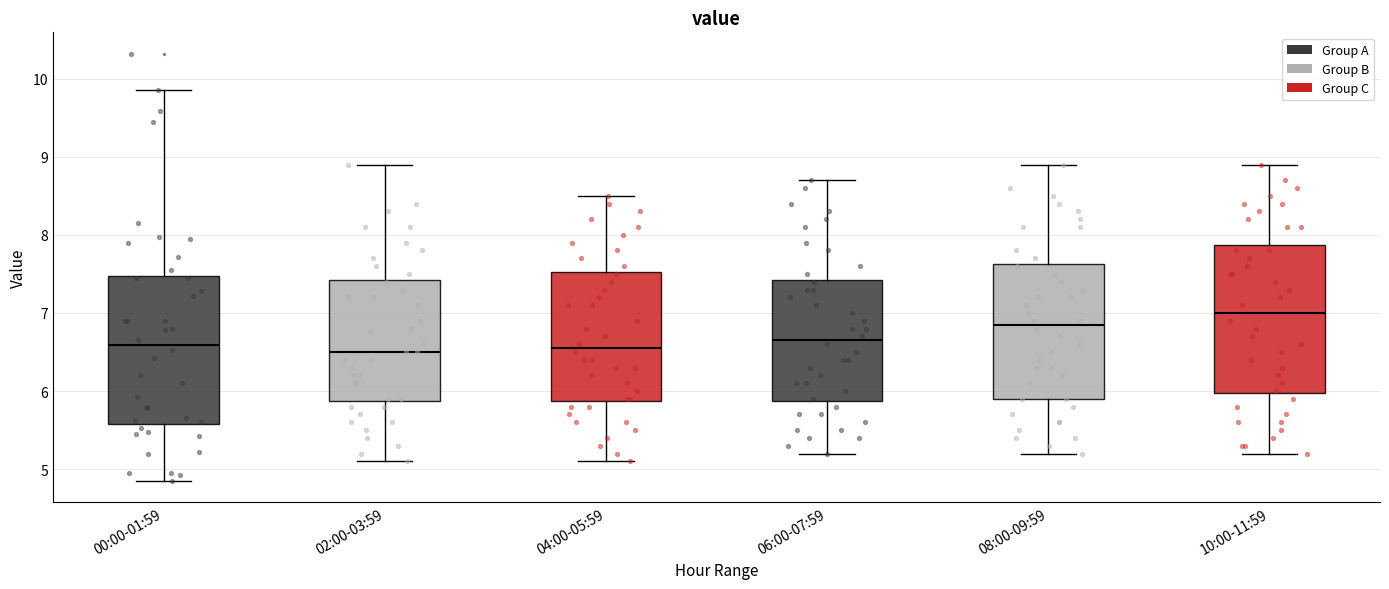

Reading left to right, transcribe this box plot: for each box, give where its median line is, the range the box spans, and where its two whiskers end, as read against the y-axis. The values are not printed on the chart, so give them approximately, as read against the axis.

00:00-01:59: median 6.6, box 5.6 to 7.5, whiskers 4.9 to 9.9
02:00-03:59: median 6.5, box 5.9 to 7.4, whiskers 5.1 to 8.9
04:00-05:59: median 6.6, box 5.9 to 7.5, whiskers 5.1 to 8.5
06:00-07:59: median 6.7, box 5.9 to 7.4, whiskers 5.2 to 8.7
08:00-09:59: median 6.9, box 5.9 to 7.6, whiskers 5.2 to 8.9
10:00-11:59: median 7.0, box 6.0 to 7.9, whiskers 5.2 to 8.9